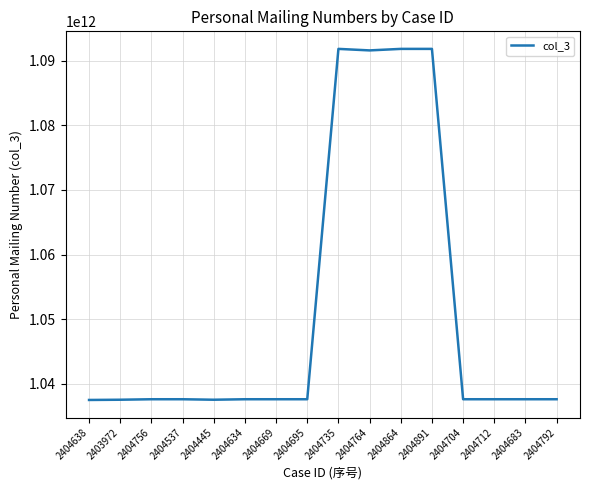

What is the greatest value displayed?

1091818739336